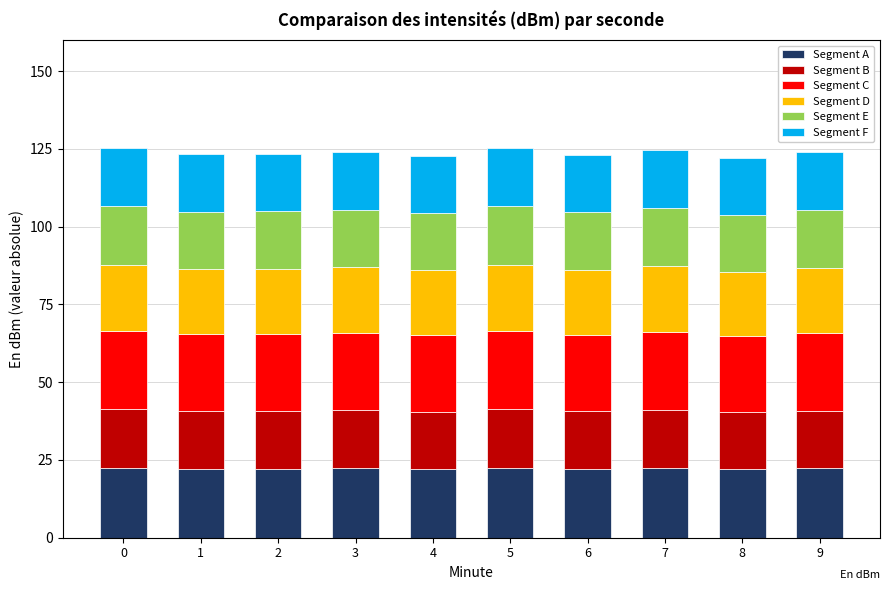

What is the lowest value of the Segment A series?

22.0